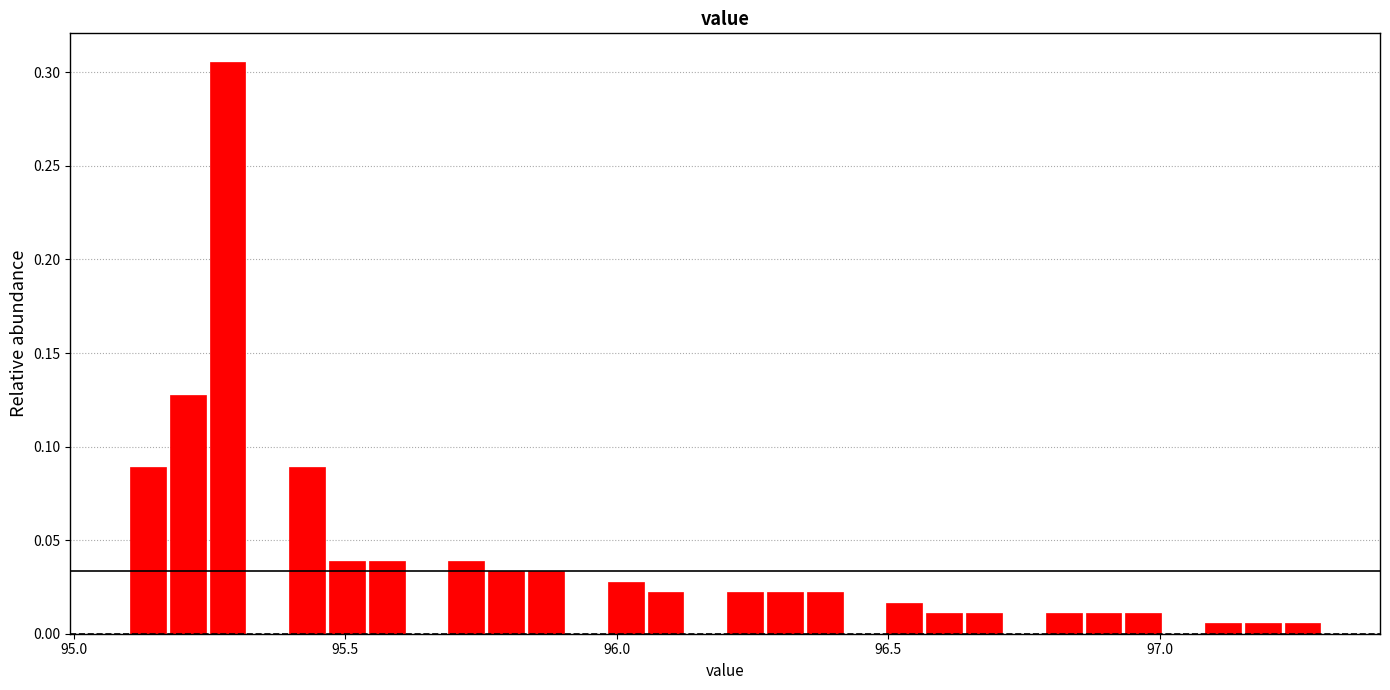

Around what value on the x-axis is the tallest bar? Give the approximate position of its centre, as read against the axis.

95.30